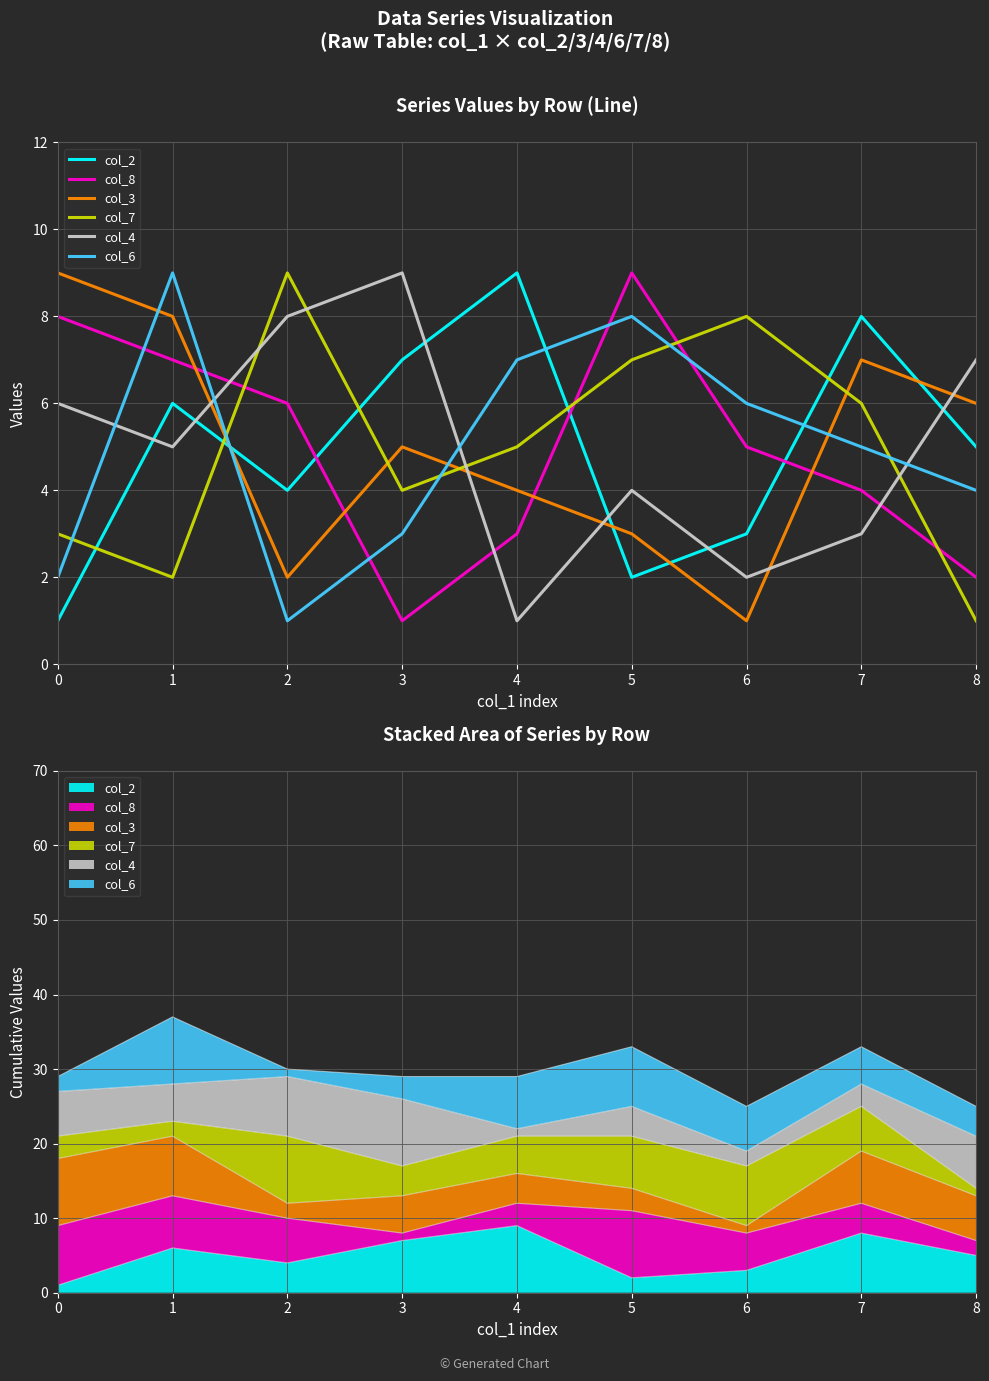

How many lines are shown in the chart?

6